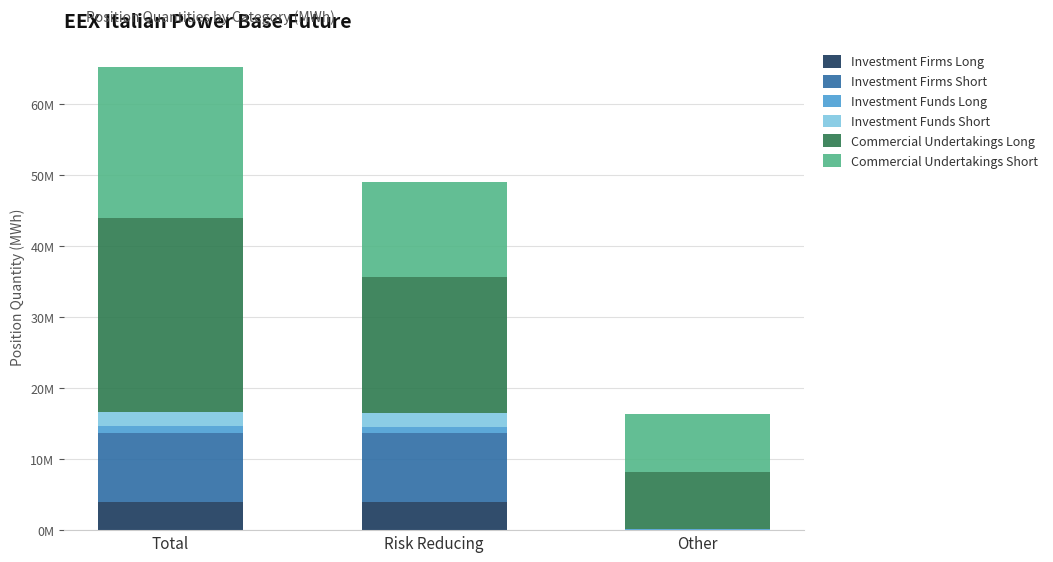

What is the difference between the second highest and minimum values in the Commercial Undertakings Short series?

5264064